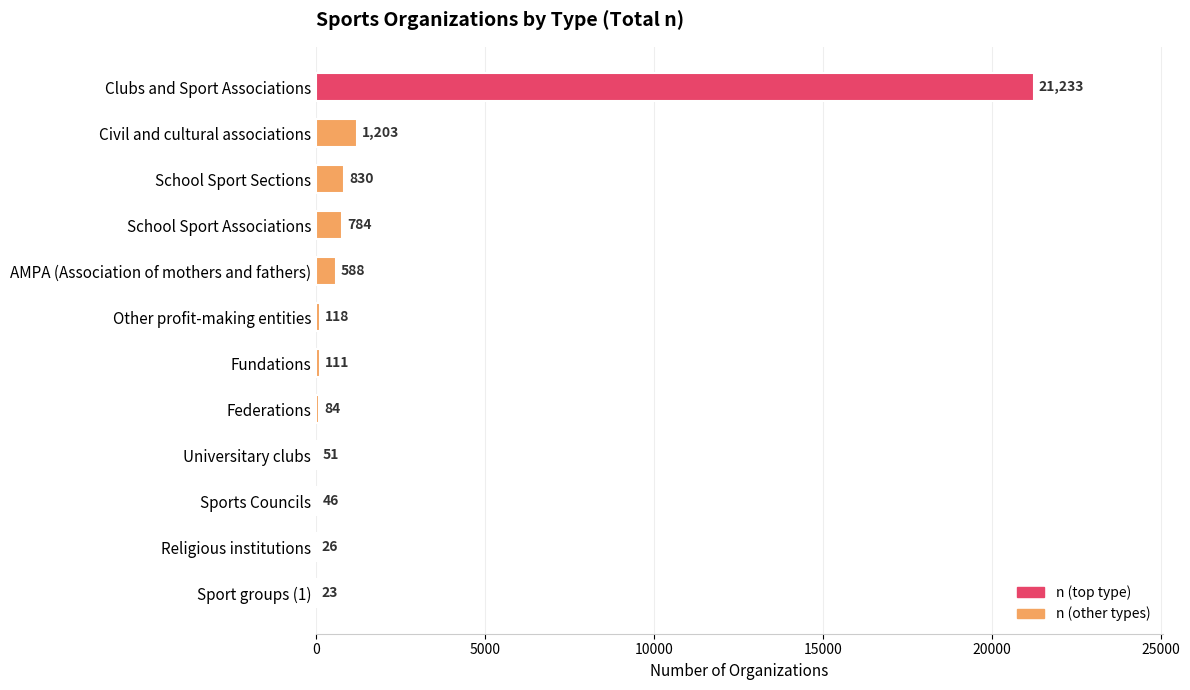

Reading bottom to top, extract all data points from this chart.

Sport groups (1)=23	Religious institutions=26	Sports Councils=46	Universitary clubs=51	Federations=84	Fundations=111	Other profit-making entities=118	AMPA (Association of mothers and fathers)=588	School Sport Associations=784	School Sport Sections=830	Civil and cultural associations=1203	Clubs and Sport Associations=21233